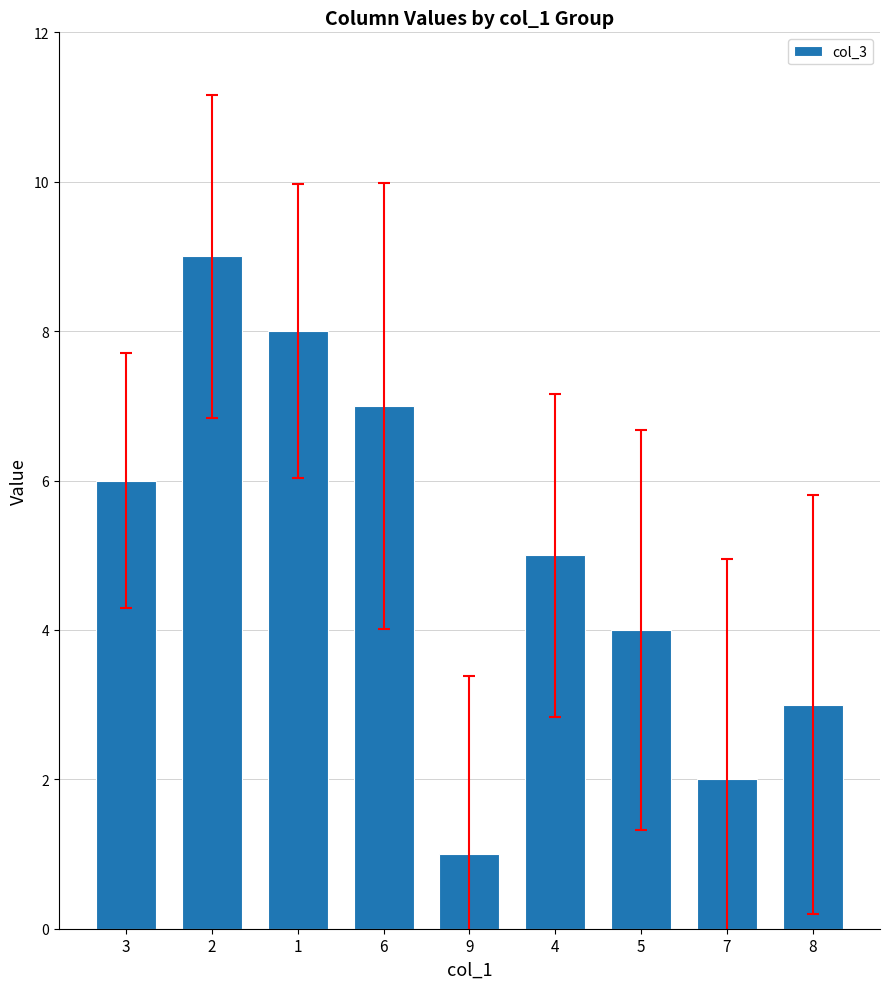

What is the change in value from 9 to 5?

+3